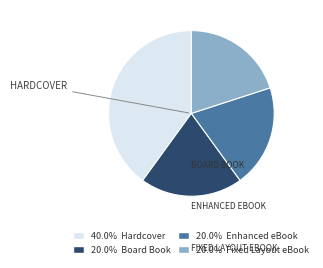

Is there a majority slice in this chart?

No